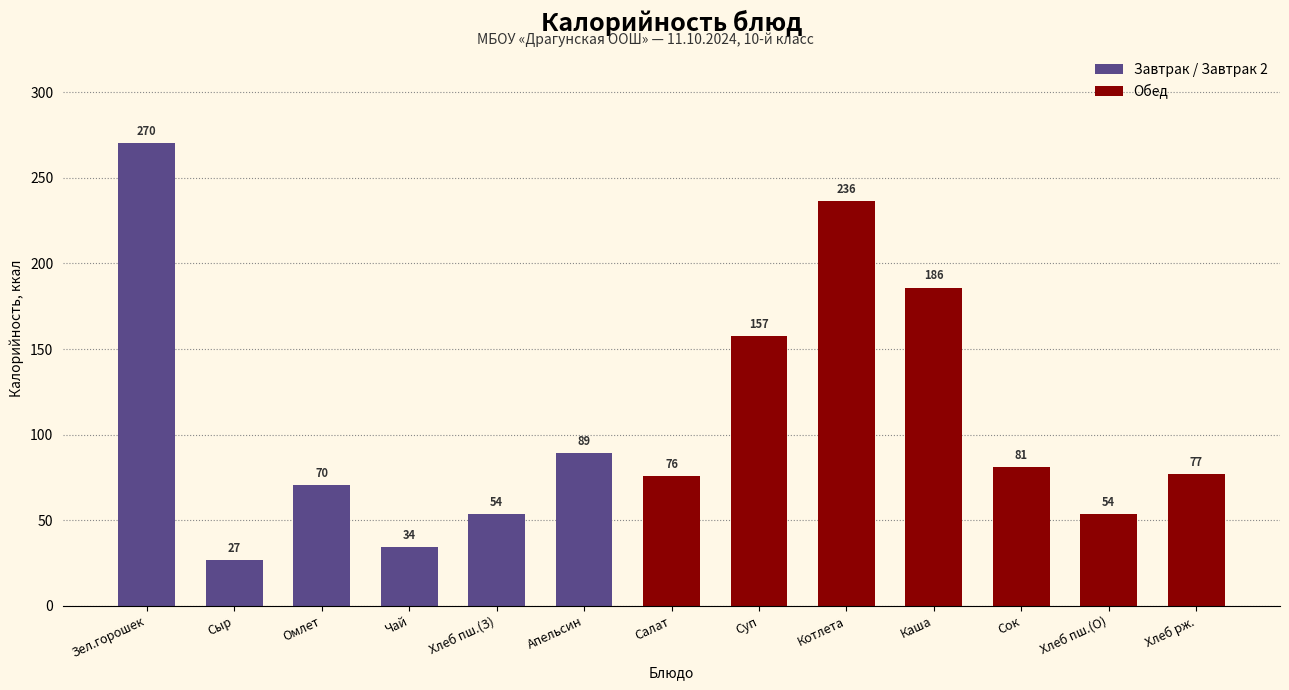

Which category has the lowest value across all series?

Сыр